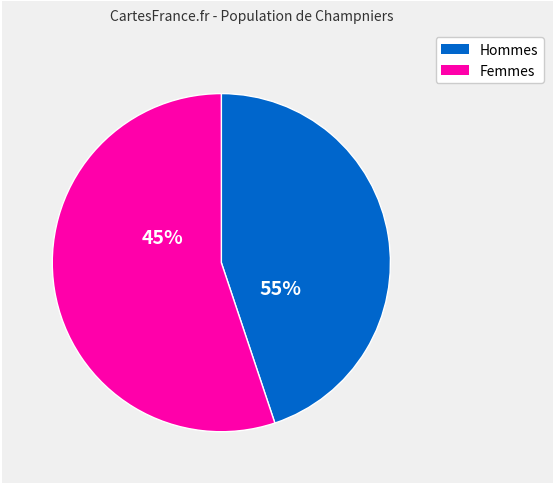

Between 3 and 5, which is larger?

5